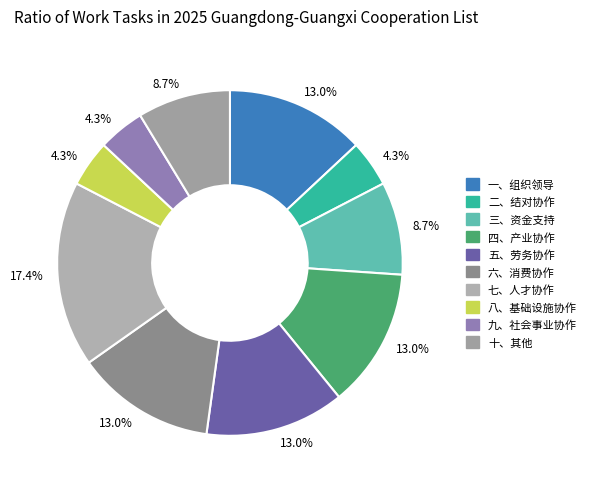

How many segments does this pie chart have?

10